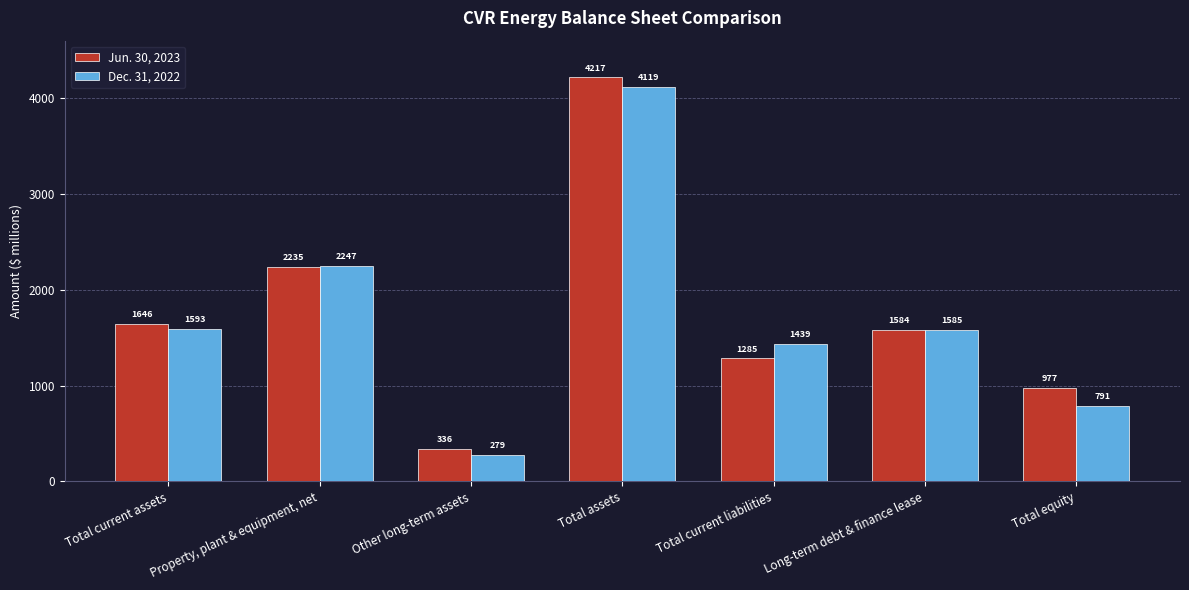

What is the label of the 3rd bar from the left?

Other long-term assets